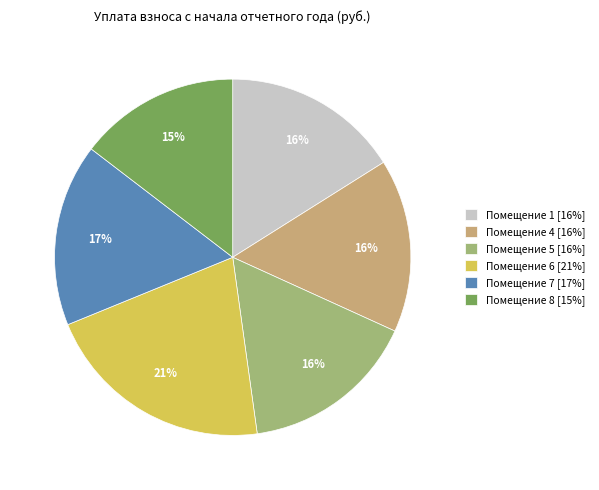

To the nearest percent, what portion does Помещение 5 [16%] represent?

16%